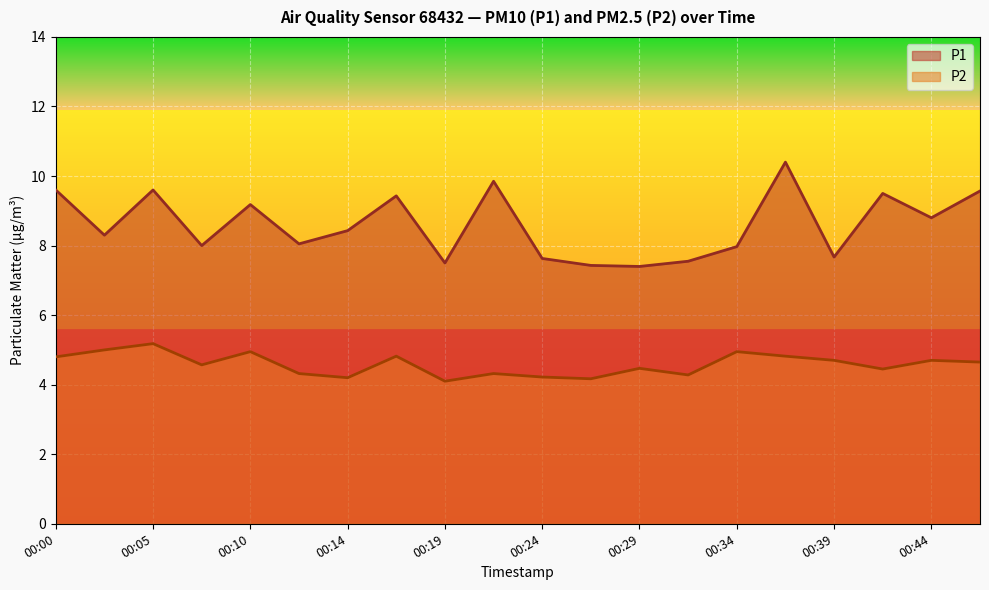

Is it true that P2 equals 4.8 at 00:17?

True